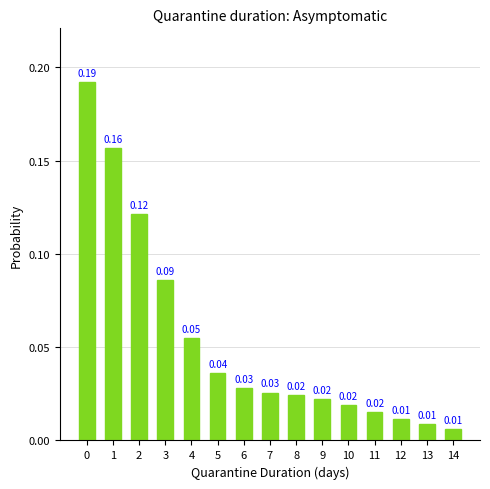

What is the sum of all values?

0.8